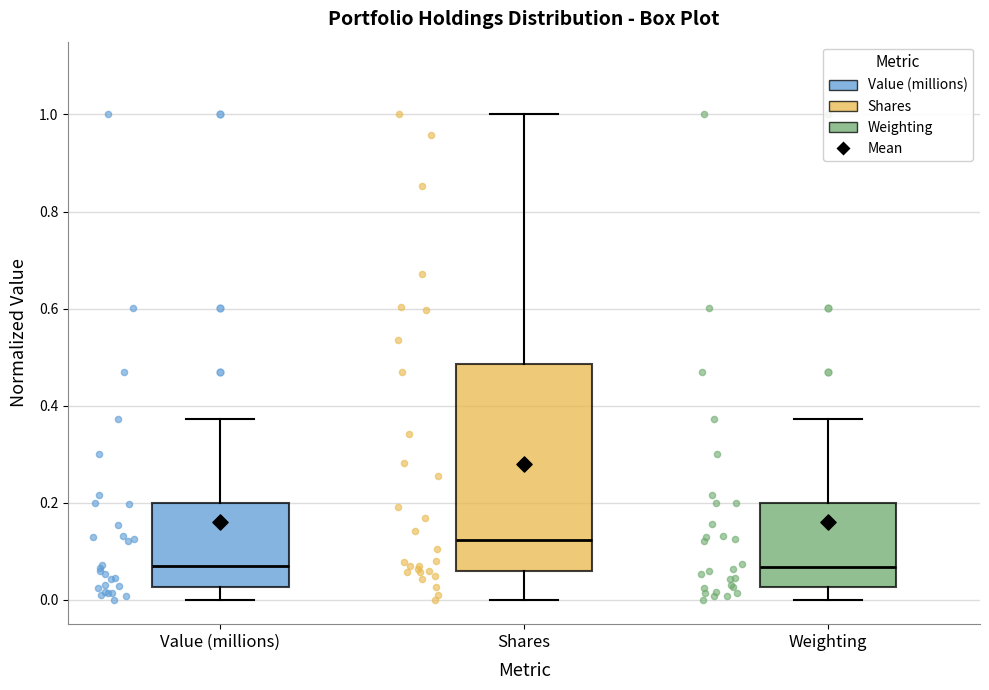

Reading left to right, transcribe this box plot: for each box, give where its median line is, the range the box spans, and where its two whiskers end, as read against the y-axis. The values are not printed on the chart, so give them approximately, as read against the axis.

Value (millions): median 0.06, box 0.02 to 0.20, whiskers 0.00 to 0.38
Shares: median 0.12, box 0.06 to 0.48, whiskers 0.00 to 1.00
Weighting: median 0.06, box 0.02 to 0.20, whiskers 0.00 to 0.38